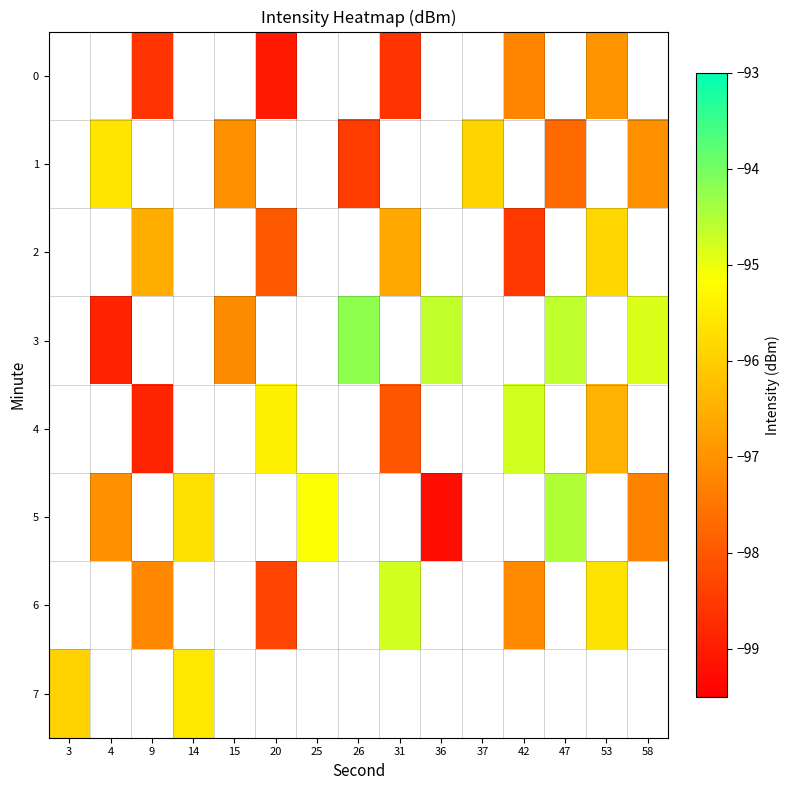

Is the value of row_1 at 36 greater than the value of row_5 at 3?

No